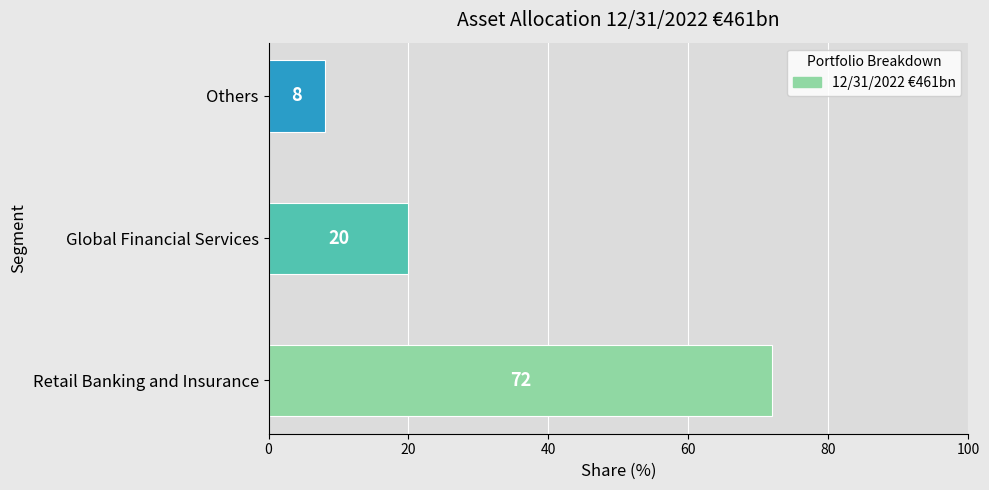

Does the chart contain stacked bars?

No